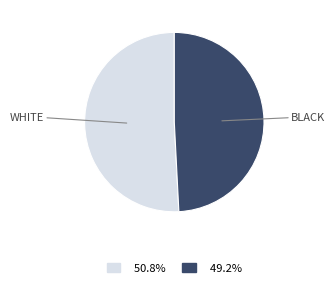

Rank the categories by value from highest to lowest.

WHITE, BLACK